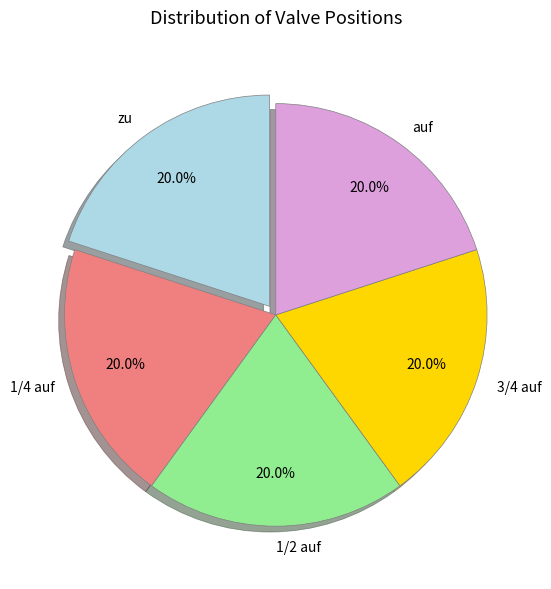

What percentage do 3/4 auf and zu together represent?

40.0%